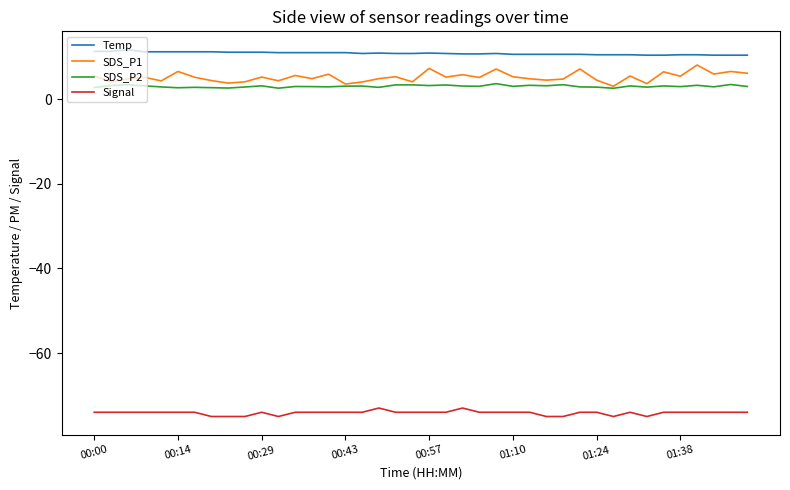

True or false: Signal has more than 2 points higher than both neighbors.

True